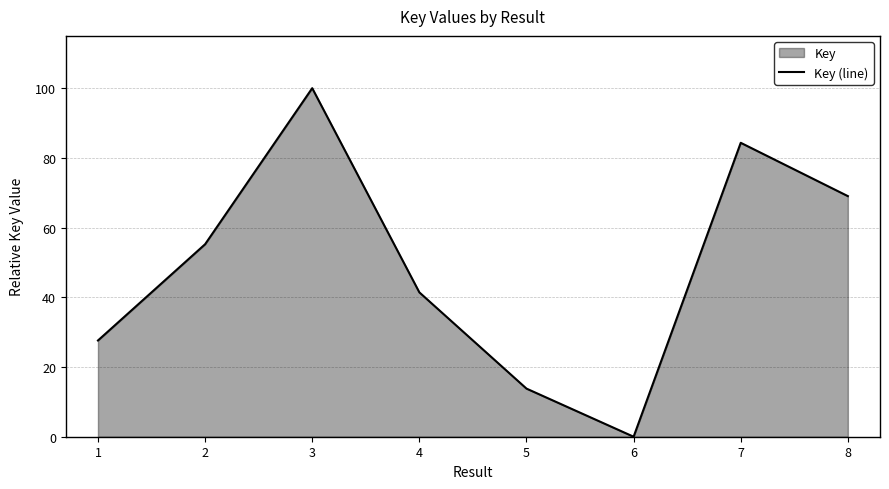

Is it true that the value at 5 is 13.8?

True